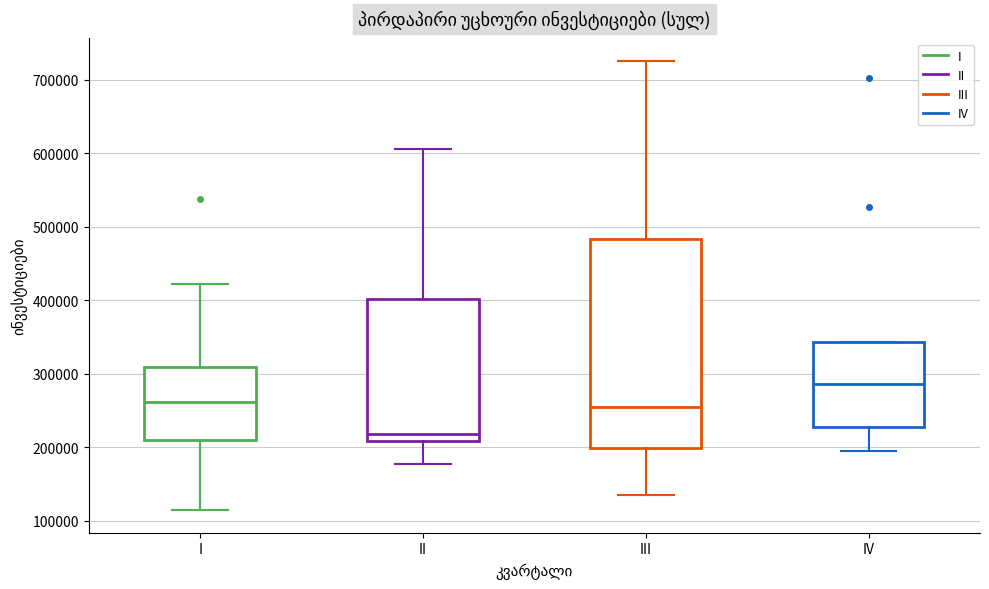

Reading left to right, transcribe this box plot: for each box, give where its median line is, the range the box spans, and where its two whiskers end, as read against the y-axis. The values are not printed on the chart, so give them approximately, as read against the axis.

I: median 260000, box 210000 to 310000, whiskers 110000 to 420000
II: median 220000, box 210000 to 400000, whiskers 180000 to 610000
III: median 250000, box 200000 to 480000, whiskers 130000 to 730000
IV: median 290000, box 230000 to 340000, whiskers 190000 to 340000